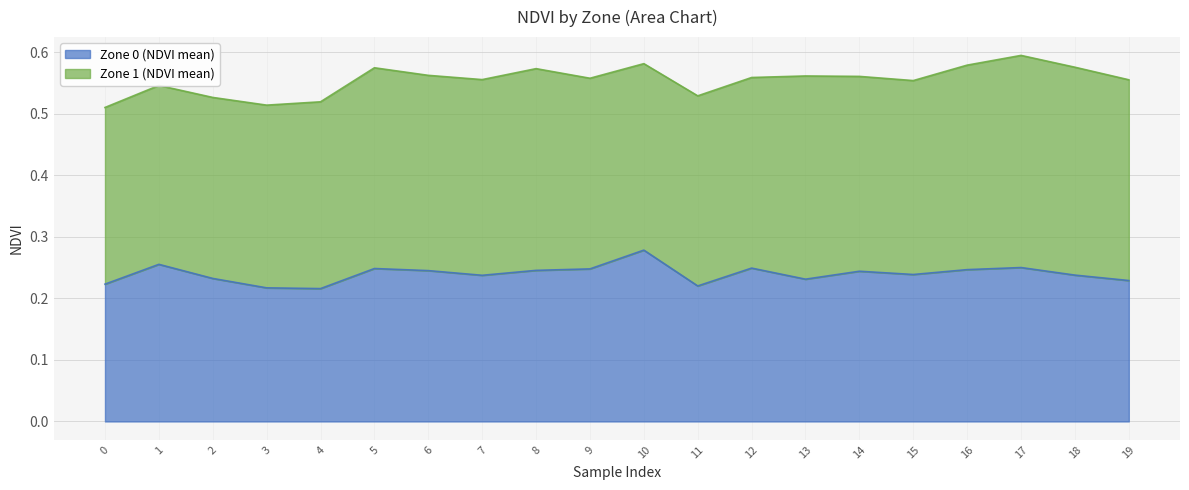

What is the value of the 6th point from the left?

0.2